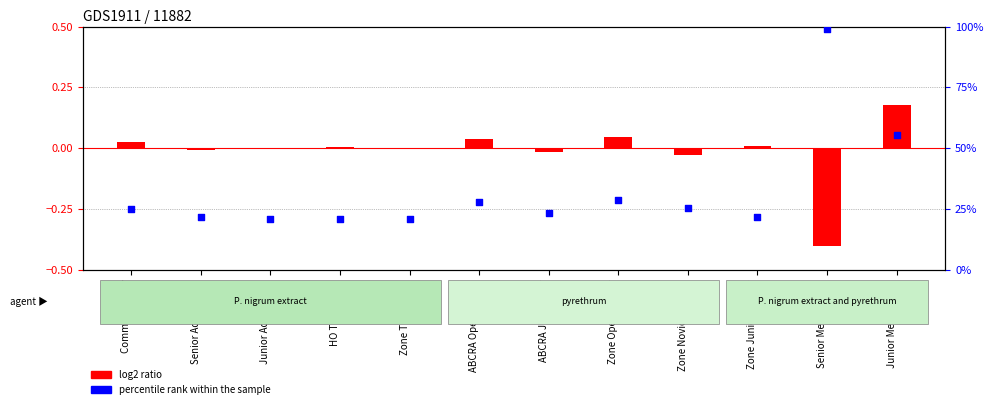

Which series reaches the minimum Y coordinate?

log2 ratio